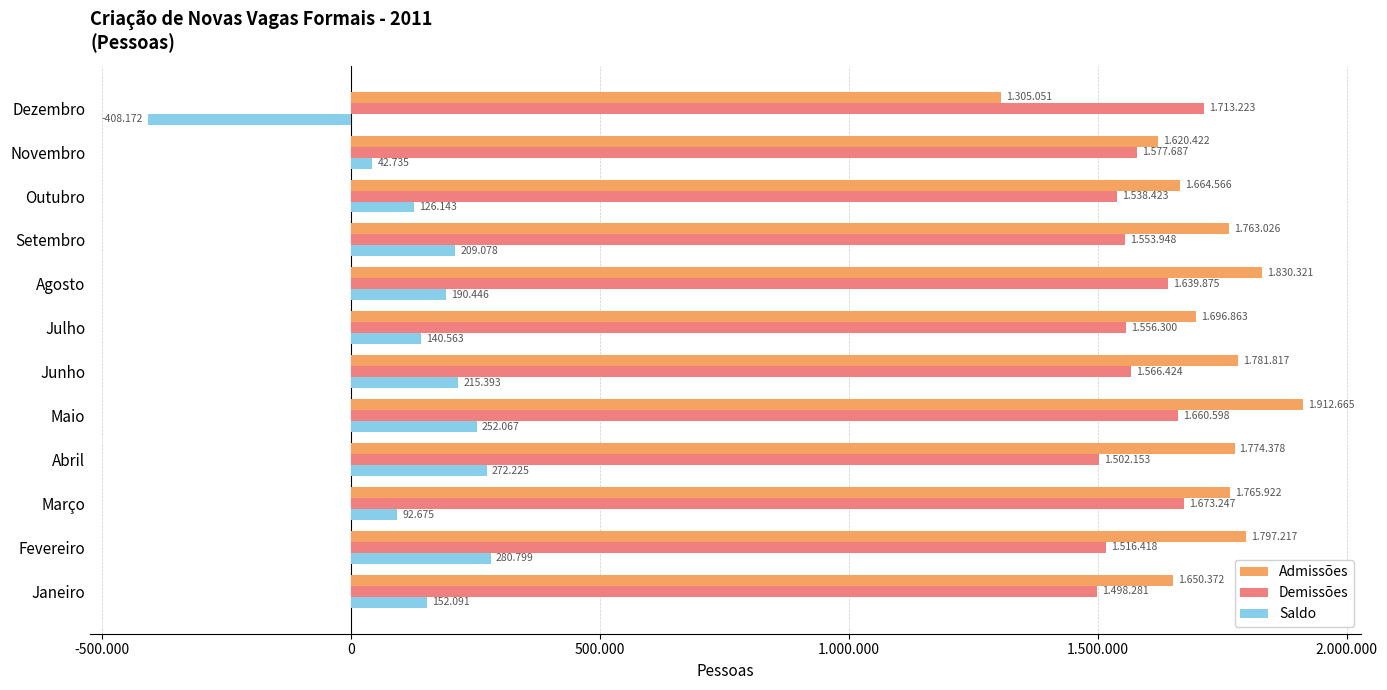

What are all the series names shown in the legend?

Admissões, Demissões, Saldo